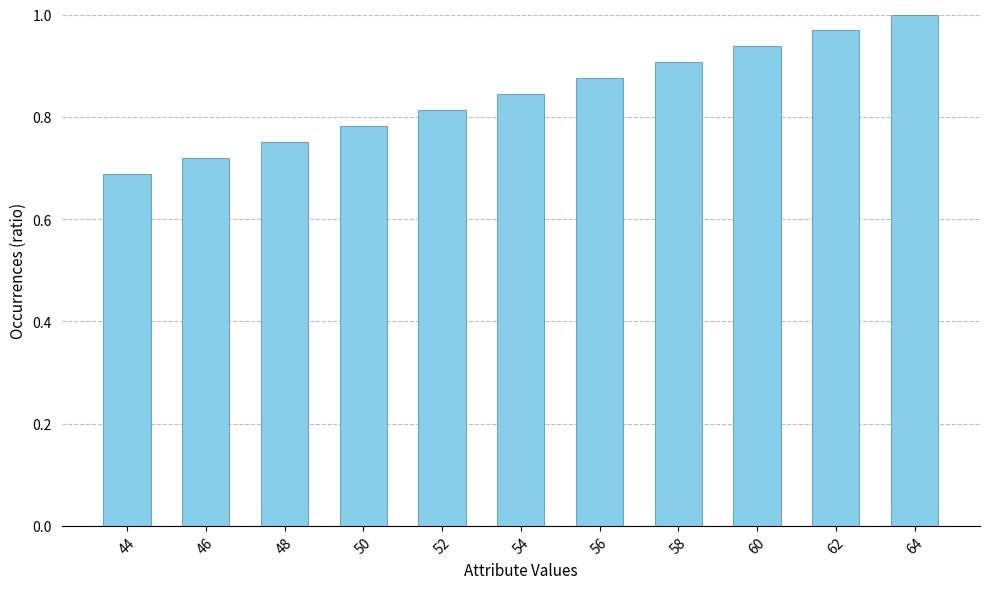

What is the sum of all values?

9.3